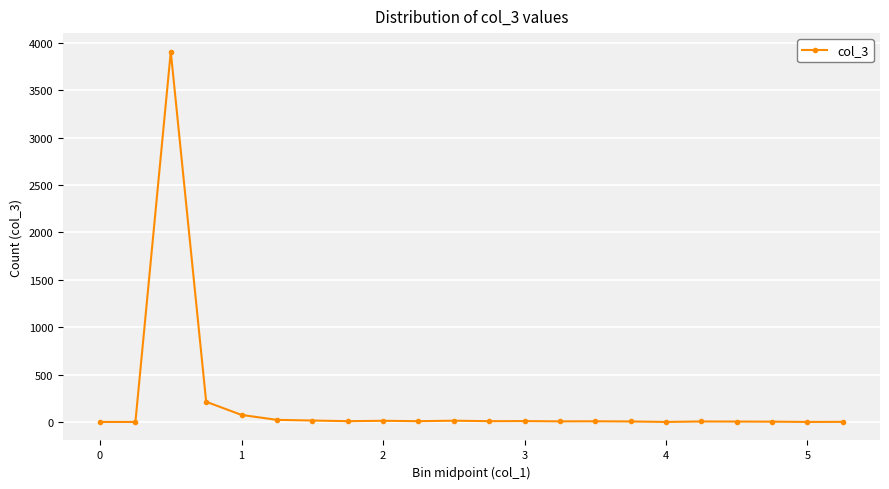

What is the maximum value shown in the chart?

3907